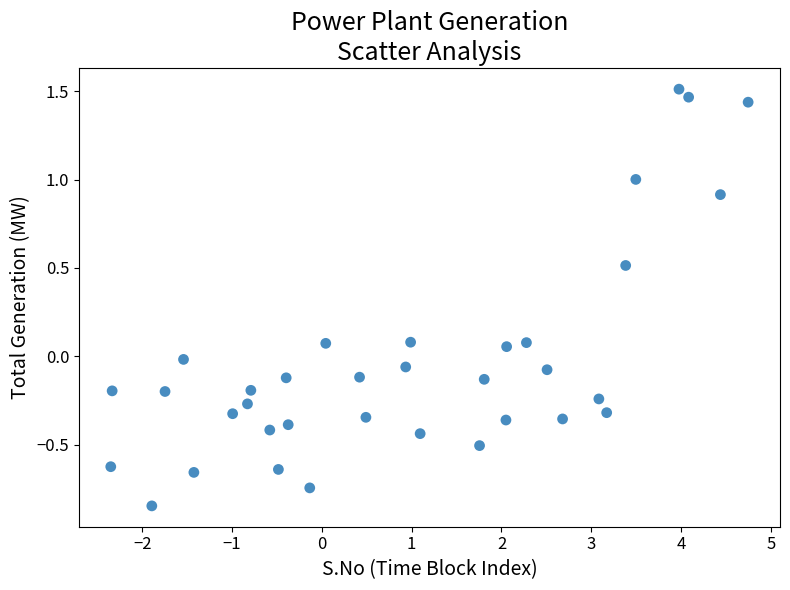

What is the range of X values (max minus min)?

7.1